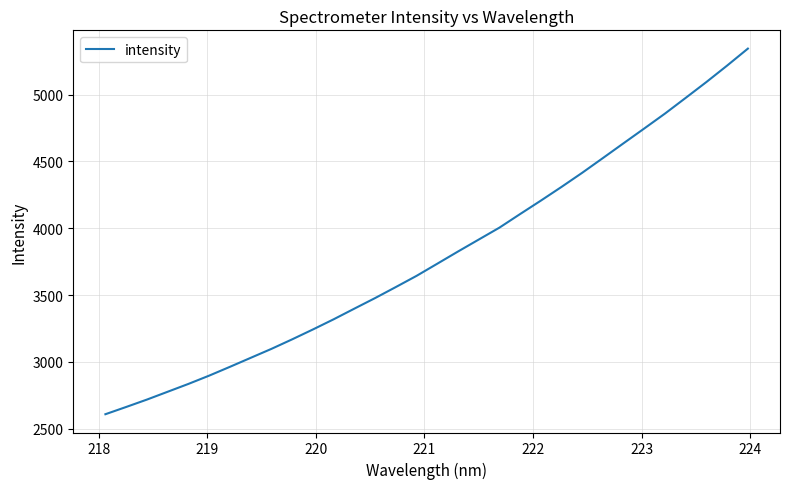

What is the maximum value shown in the chart?

5344.6